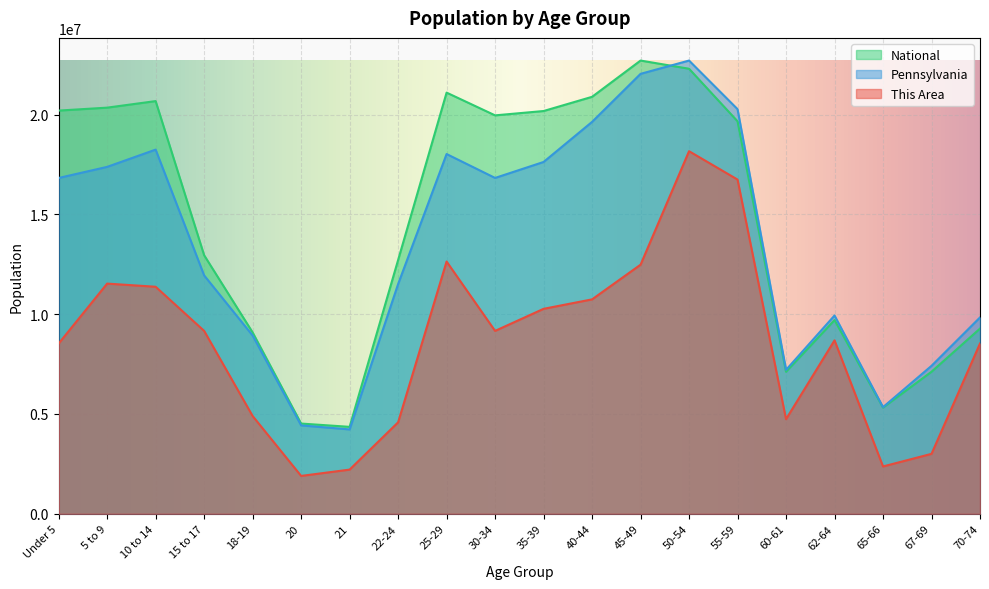

In This Area, how many points are higher than both neighbors (excluding endpoints)?

4